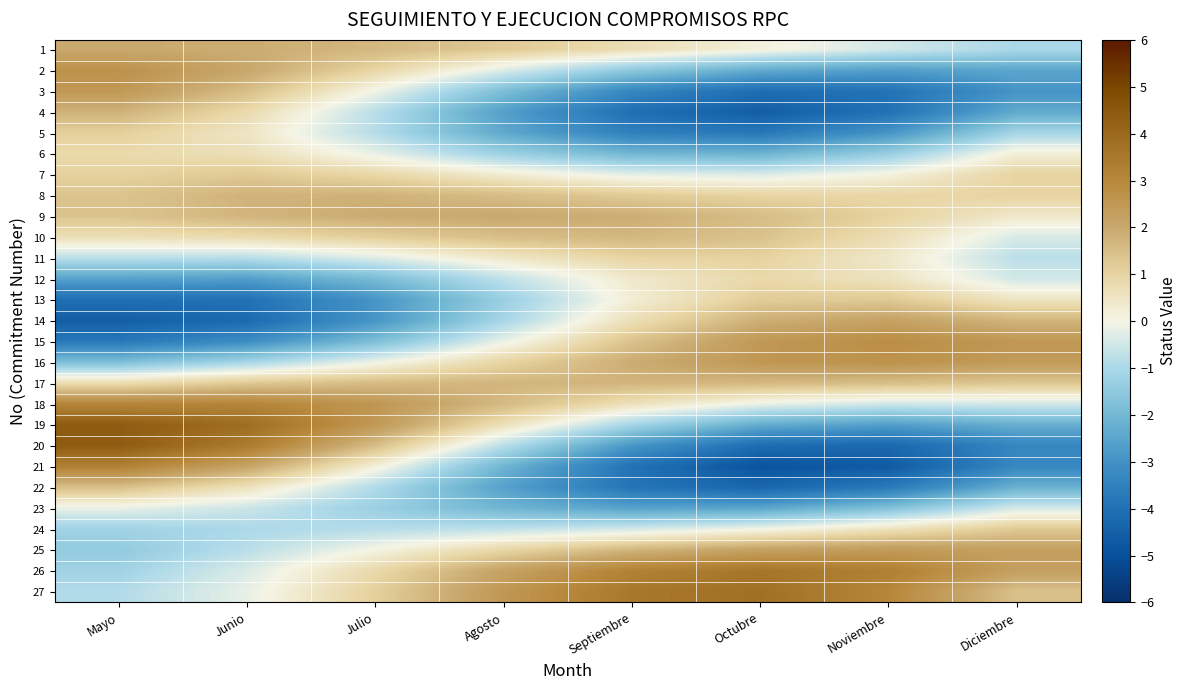

At Diciembre, list the series in order from largest to smallest.

15, 16, 26, 25, 14, 27, 17, 24, 8, 7, 13, 9, 6, 10, 23, 18, 12, 11, 1, 5, 22, 19, 4, 2, 3, 21, 20